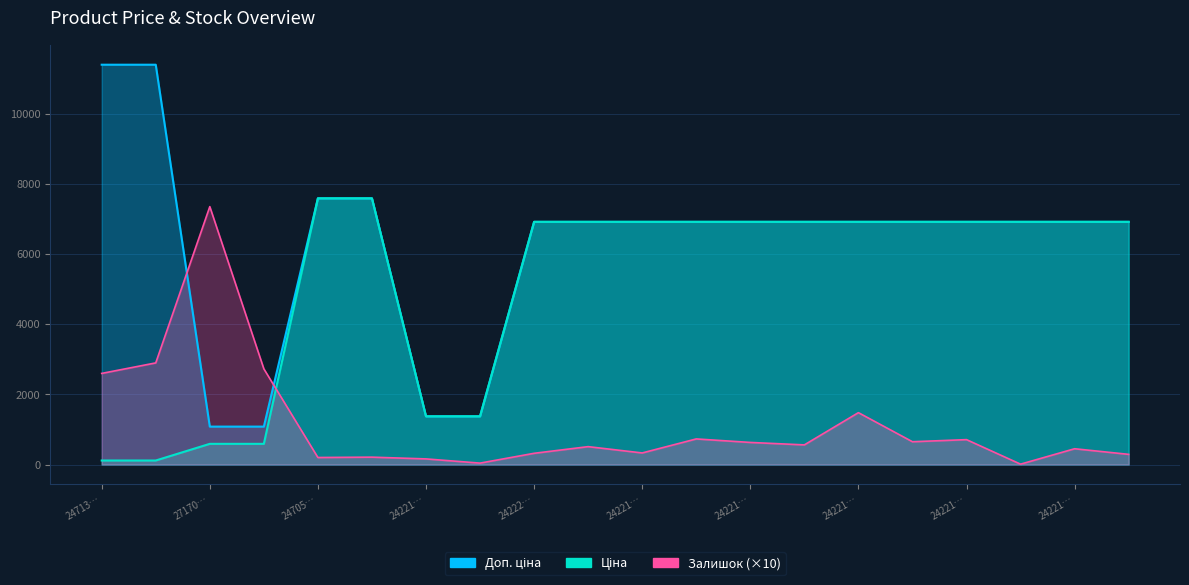

At which label does Залишок first exceed 560?

24713…